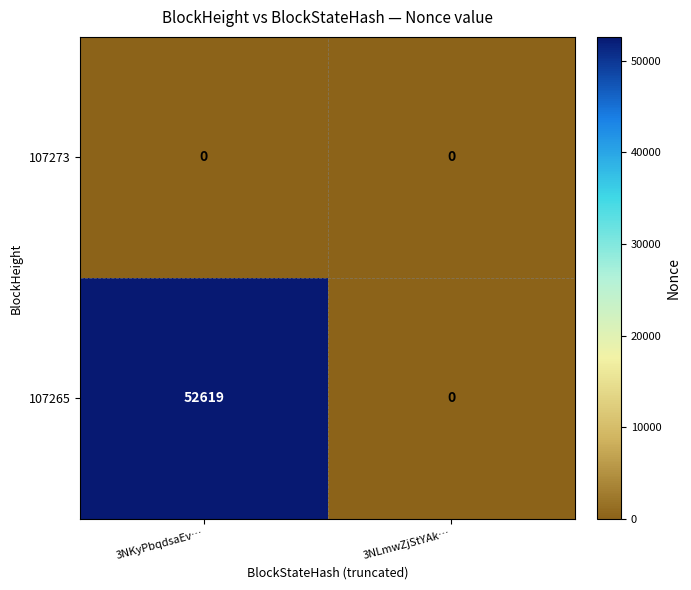

The 107273 series shows 0 at 3NLmwZjStYAk…. True or false?

True